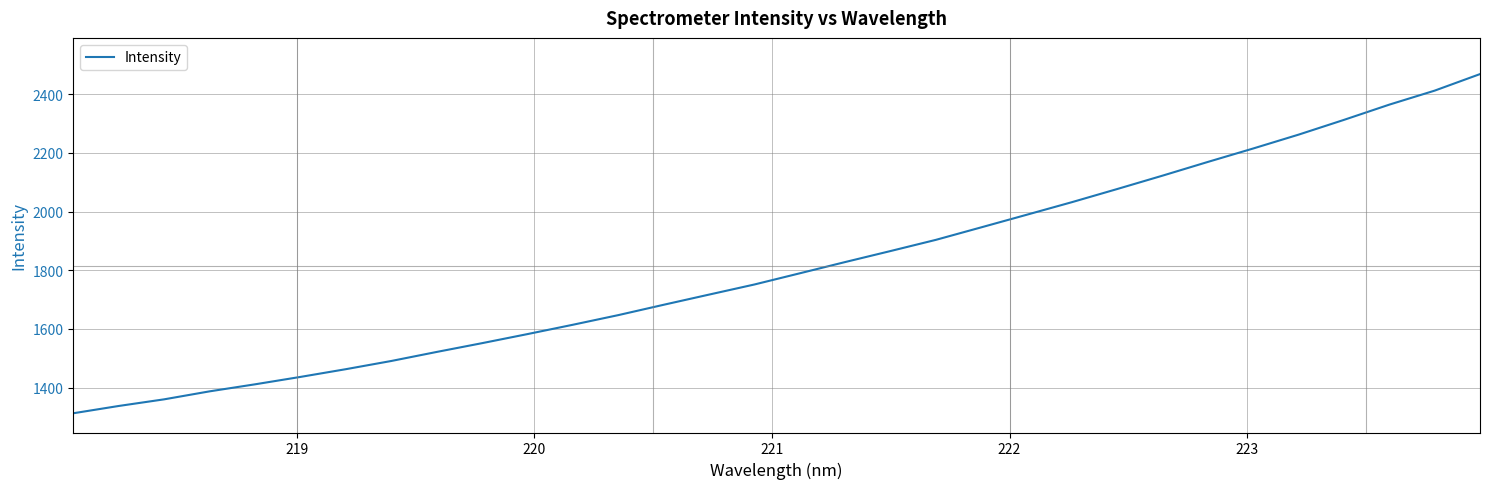

Reading left to right, extract all data points from this chart.

1312.3	1337.2	1359.8	1387.0	1411.0	1436.2	1462.6	1490.6	1521.4	1551.4	1582.3	1614.1	1646.9	1682.3	1717.0	1751.4	1789.6	1827.9	1865.5	1903.6	1946.3	1989.2	2032.2	2077.1	2122.7	2169.5	2215.4	2262.5	2312.8	2364.8	2412.5	2468.9